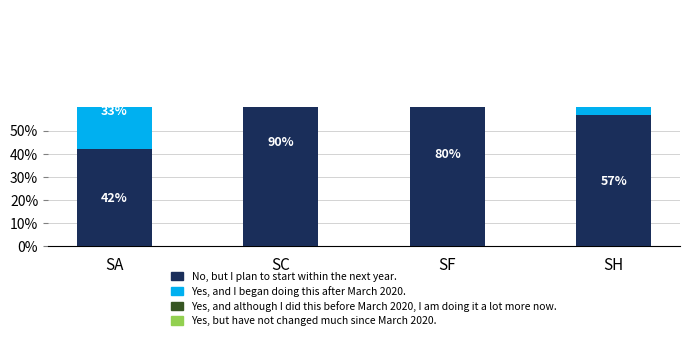

Reading left to right, list all the values displayed in this chart.

No, but I plan to start within the next year.: 41.9	90.3	80.0	56.7
Yes, and I began doing this after March 2020.: 33.3	6.5	19.2	33.2
Yes, and although I did this before March 2020, I am doing it a lot more now.: 23.5	2.7	0.8	7.4
Yes, but have not changed much since March 2020.: 1.3	0.5	0.1	2.7